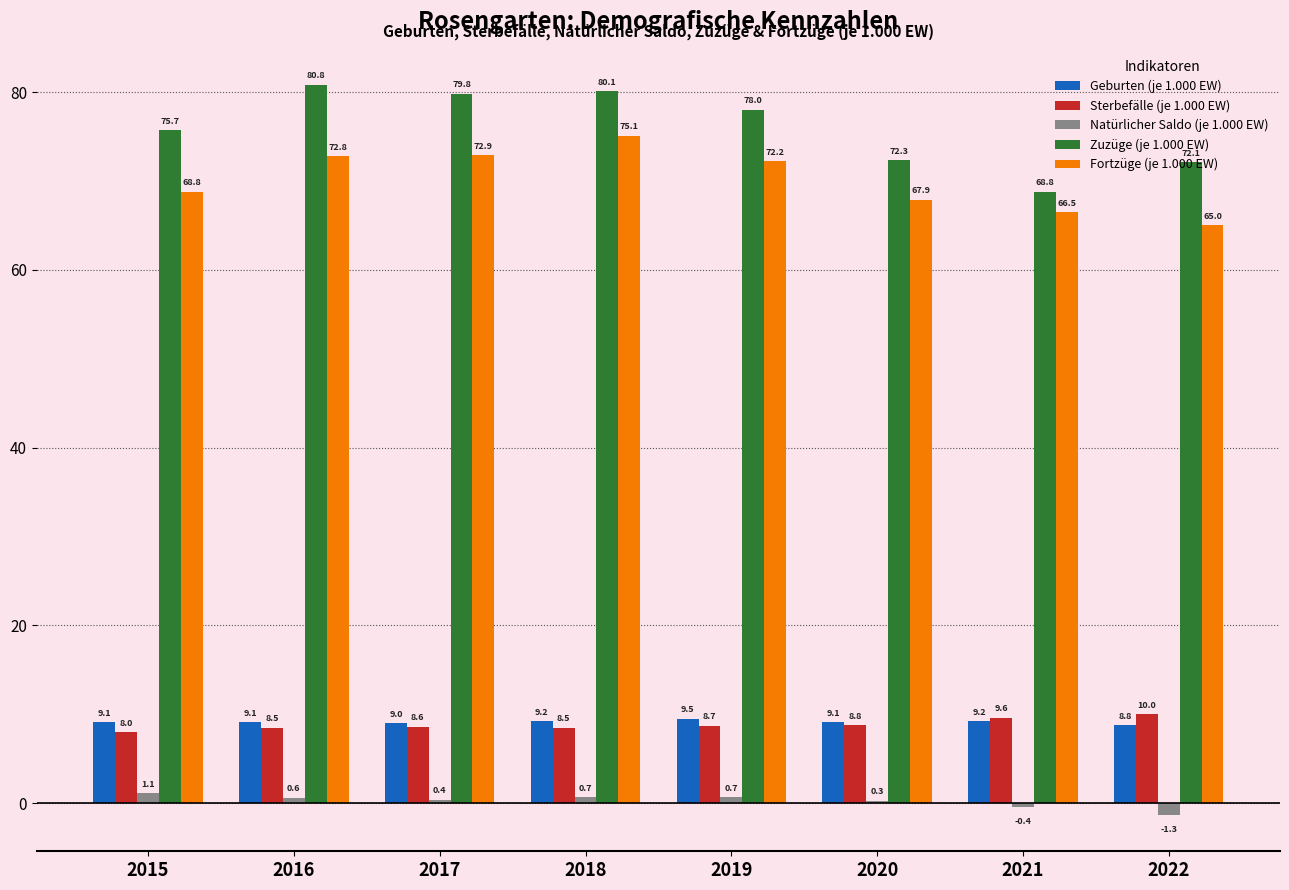

Is it true that Geburten (je 1.000 EW) equals 9.1 at 2015?

True